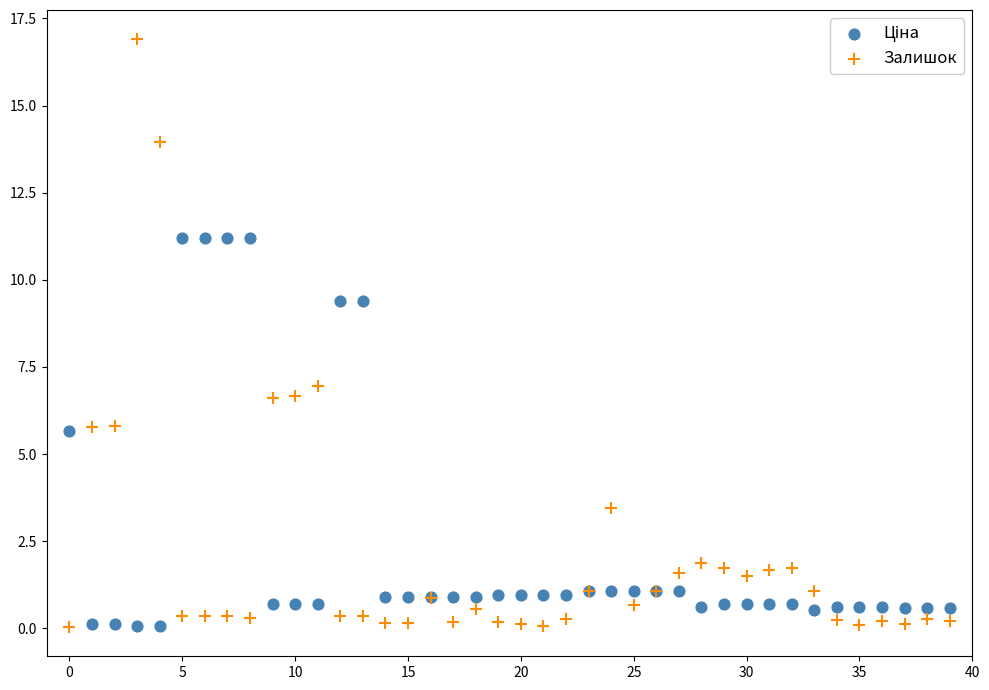

In the Залишок series, what Y value is closest to 8?

7.0